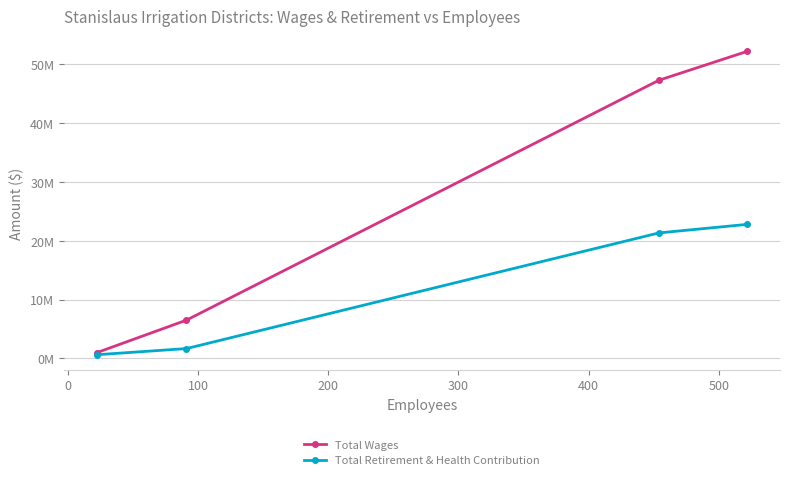

Count the number of data series in this chart.

2